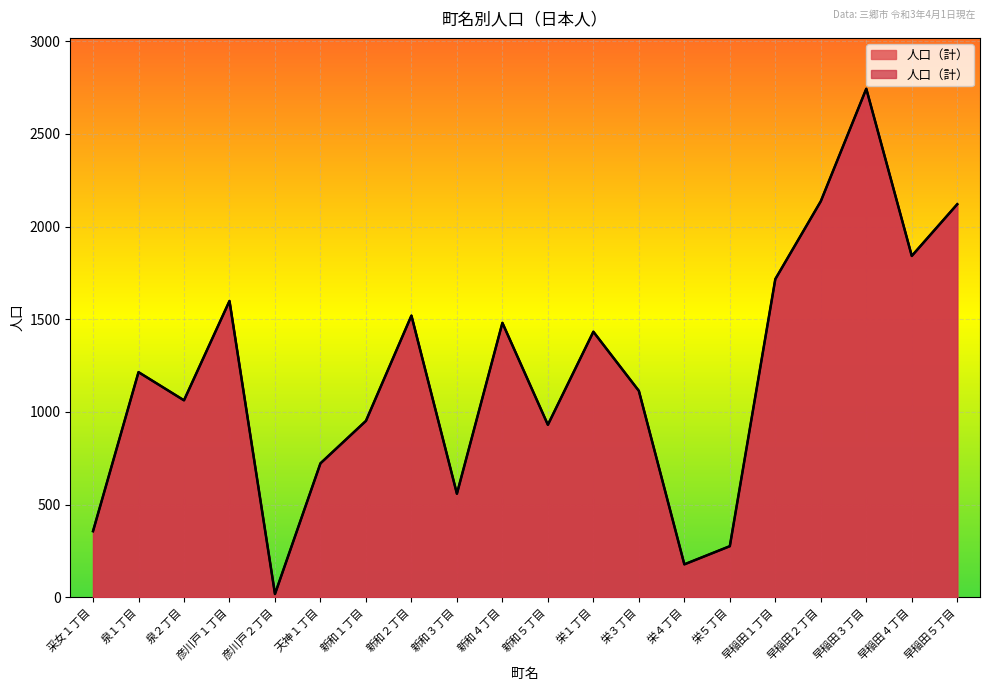

Count the number of values greater than 1215.

9